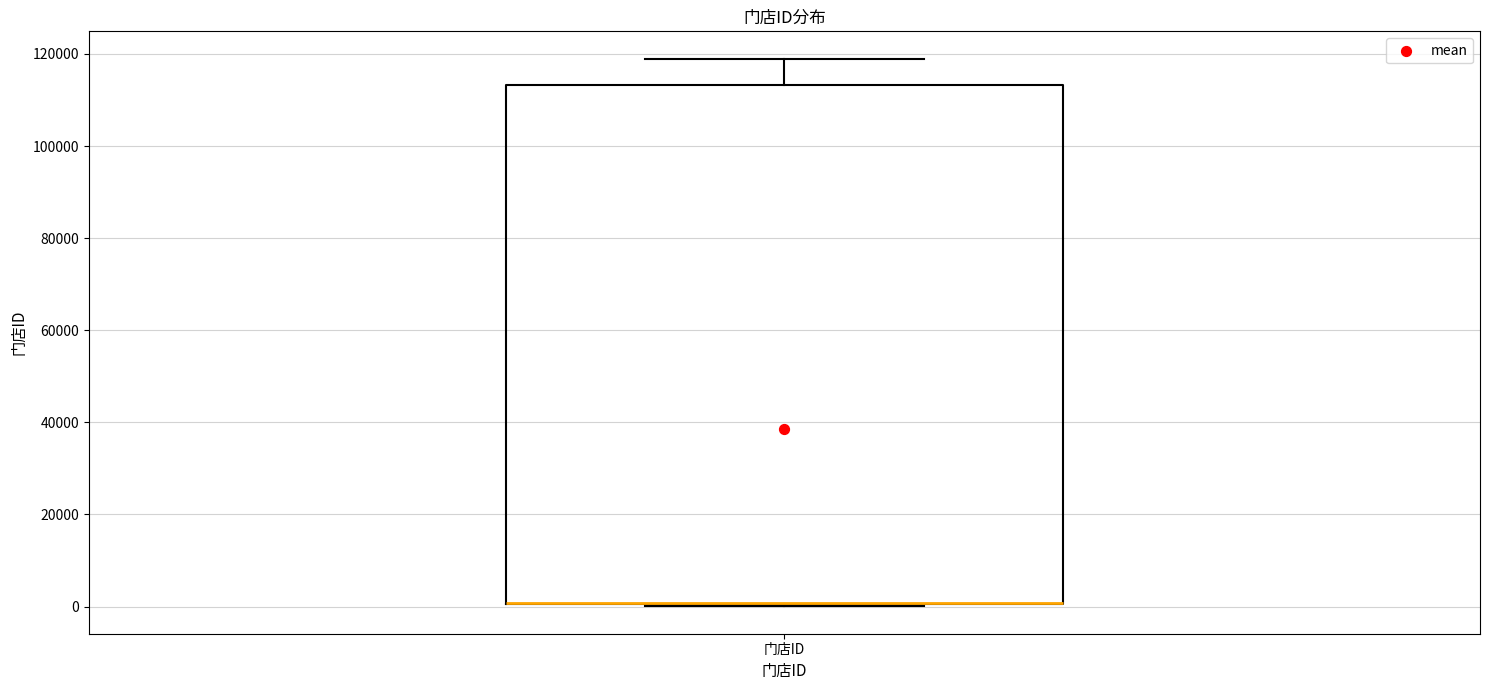

Where does the upper whisker of the box for 门店ID end on the y-axis? The values are not printed on the chart, so give them approximately, as read against the axis.

118000